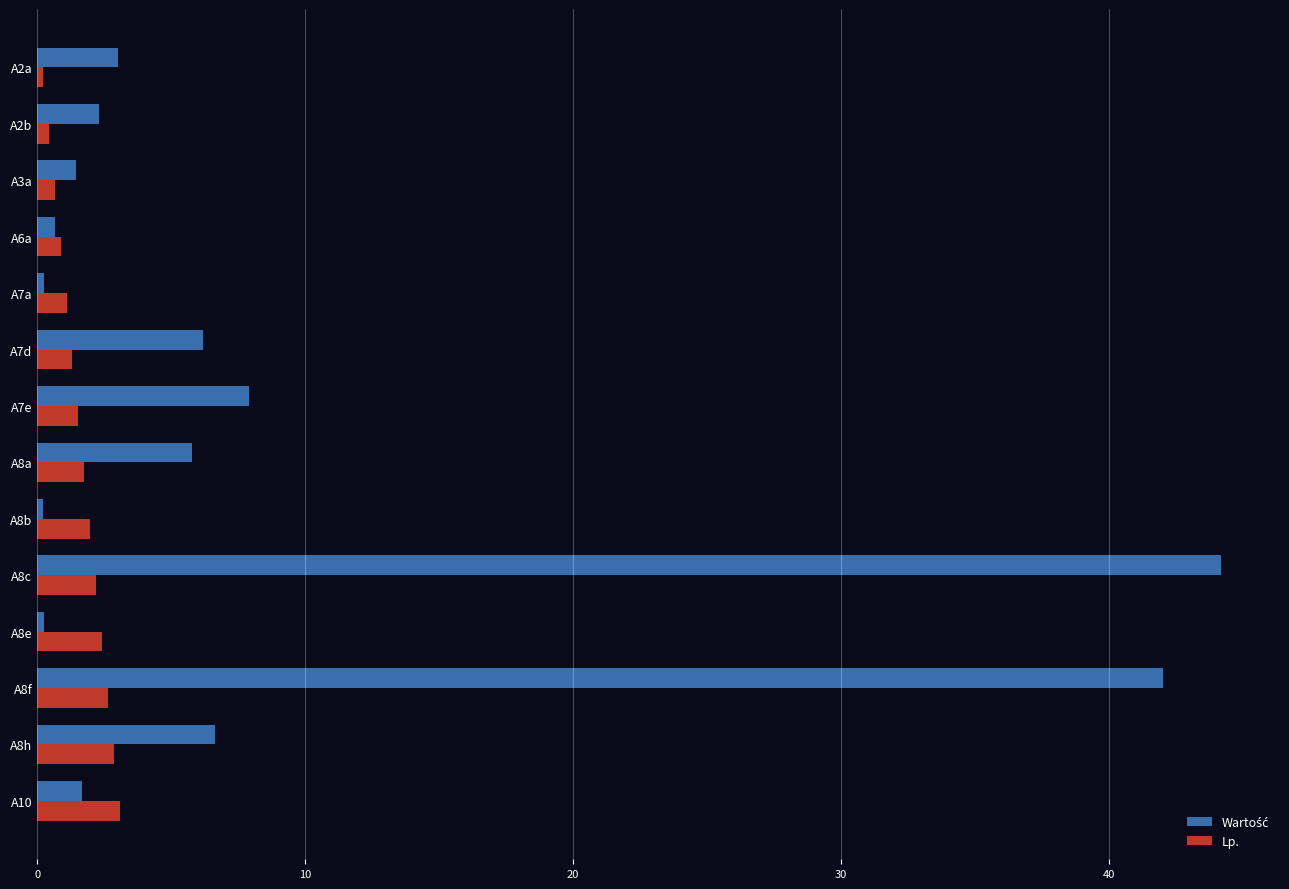

The Lp. series shows 1.5 at A7e. True or false?

True